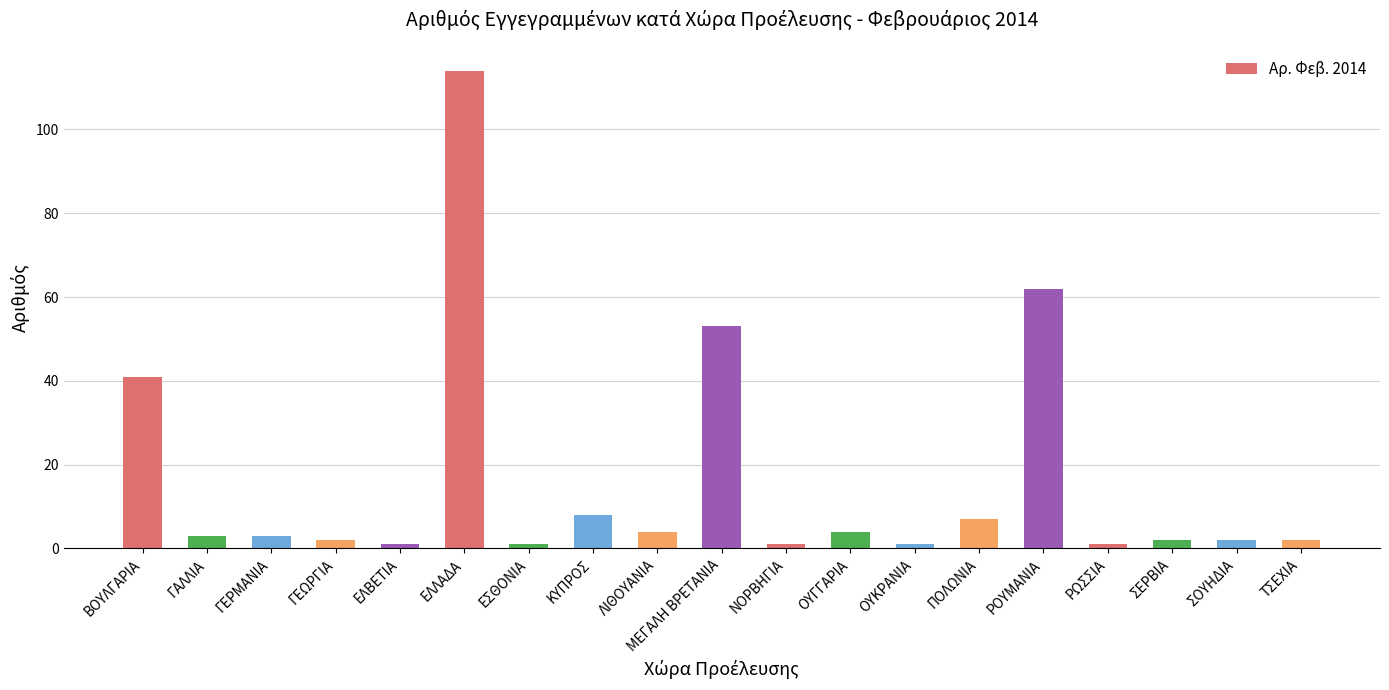

What position from the right is ΜΕΓΑΛΗ ΒΡΕΤΑΝΙΑ?

10